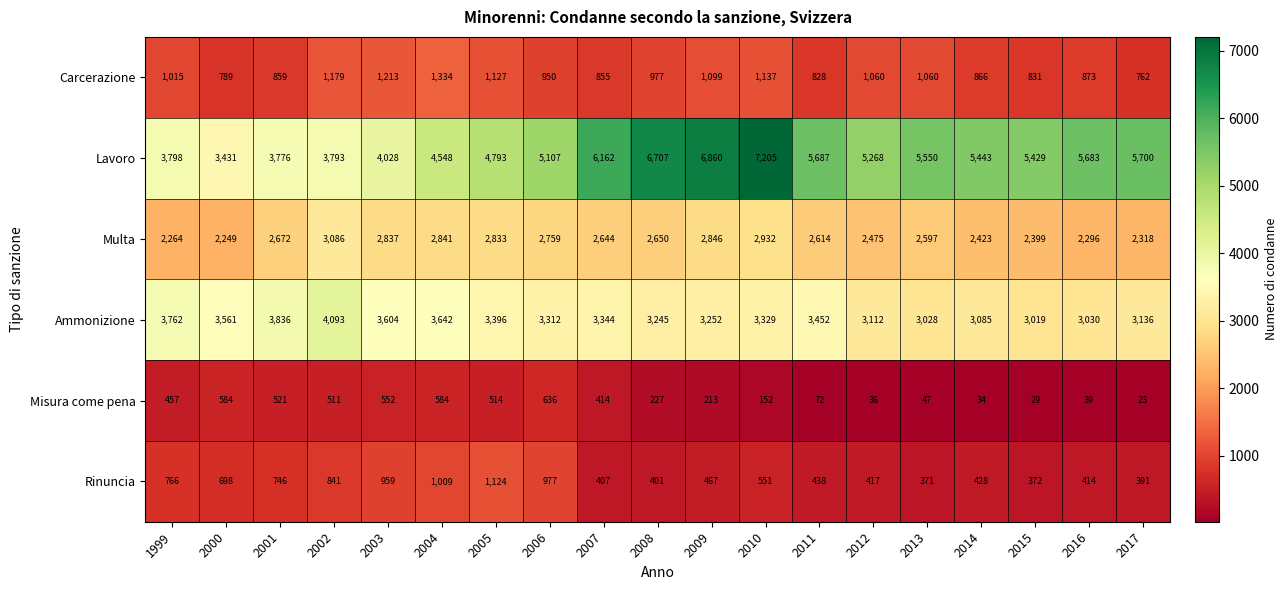

How many data points does each series have?

19